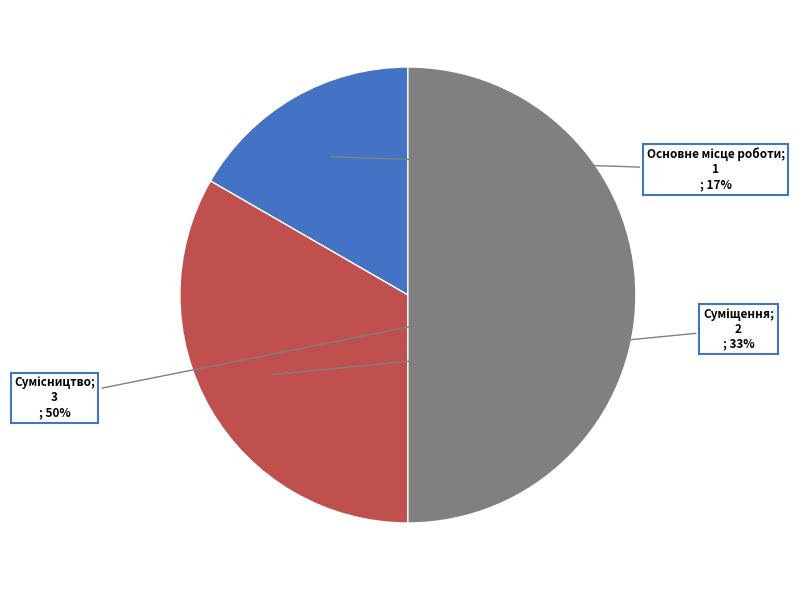

To the nearest percent, what is the average slice percentage?

33%